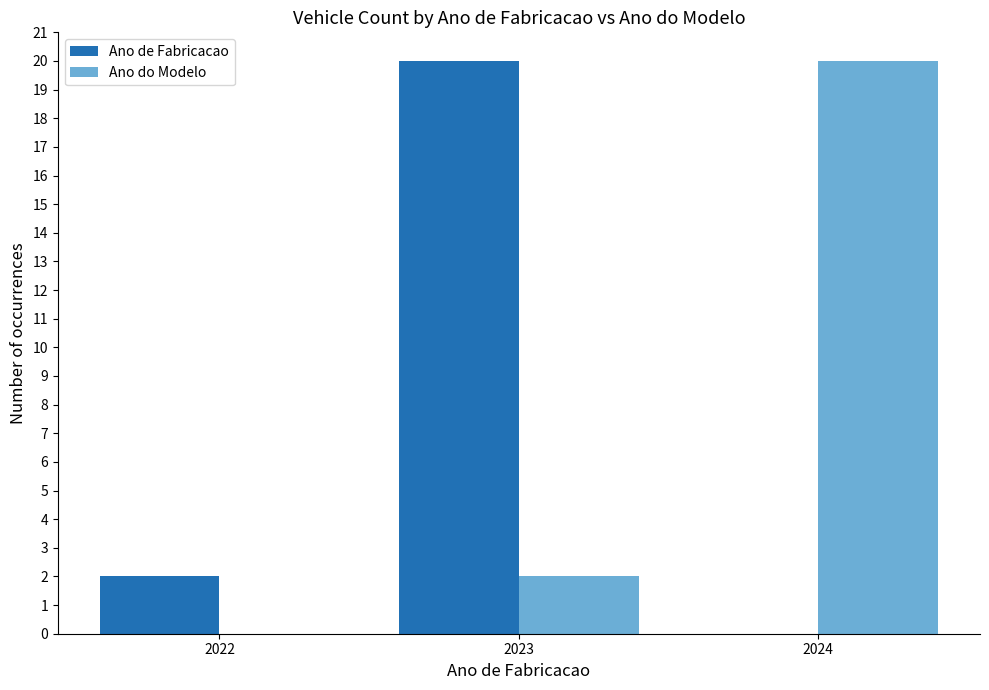

What is the total value across all series at 2024?

20